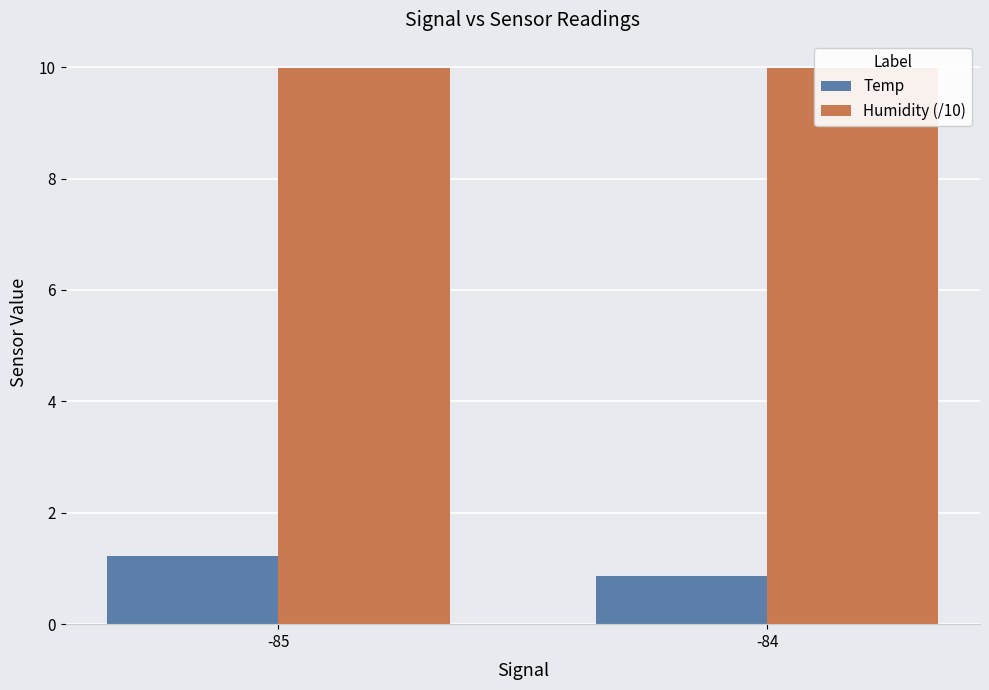

List the series in order of their peak value, highest first.

Humidity (/10), Temp